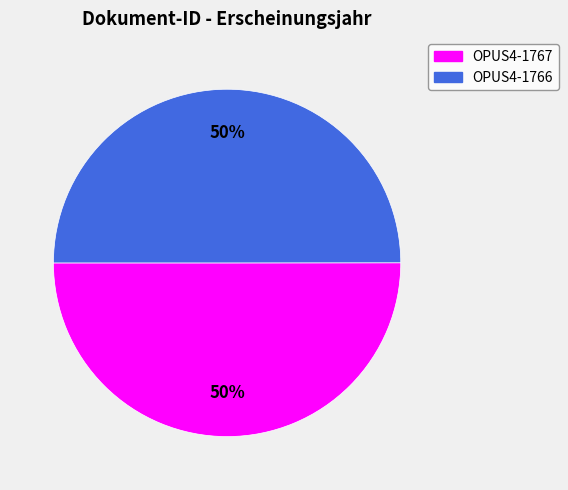

How many slices are in this pie chart?

2